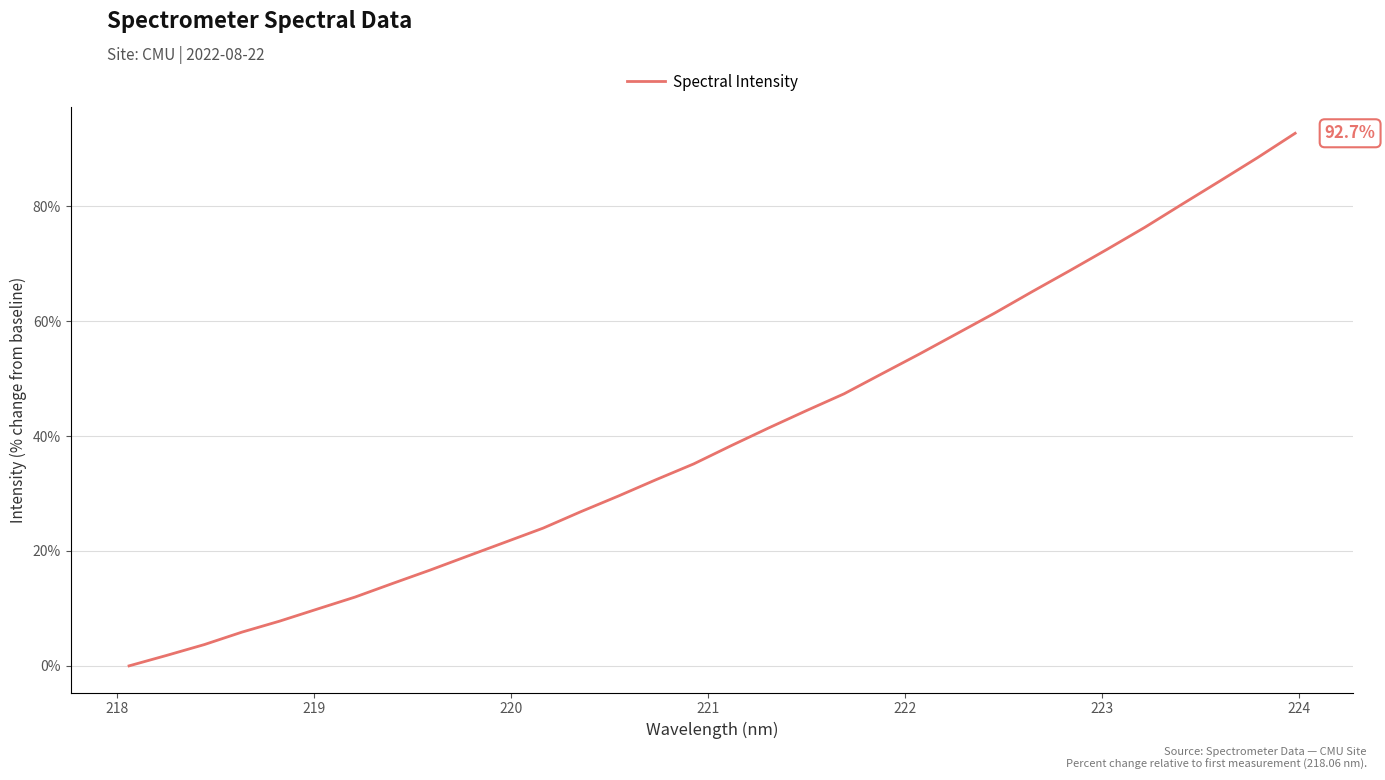

What is the difference between the maximum and minimum values?

92.7